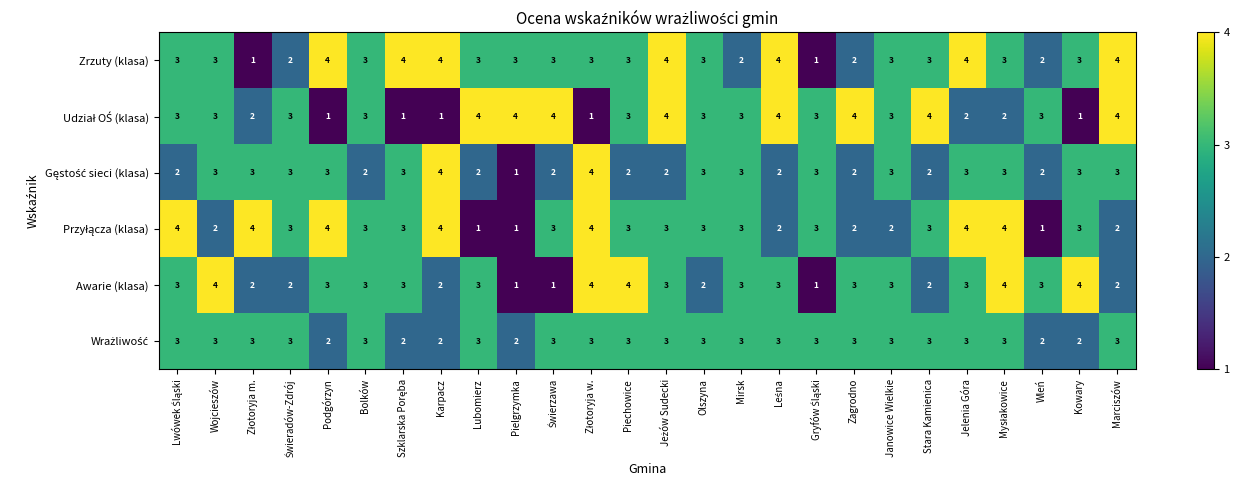

What is the total value across all series at Piechowice?

18